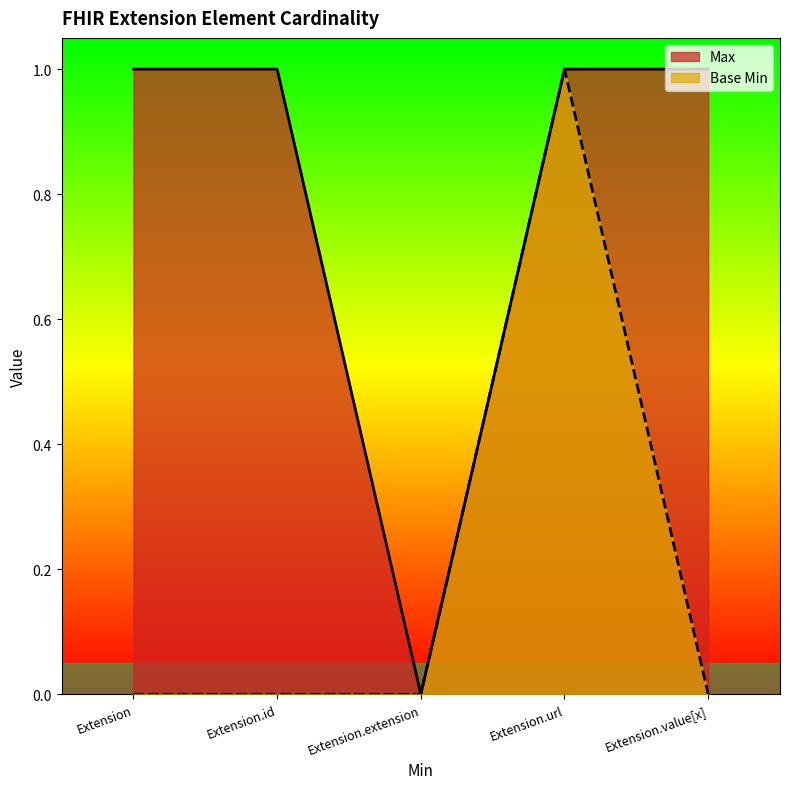

Where is Max nearest to the value 0?

Extension.extension